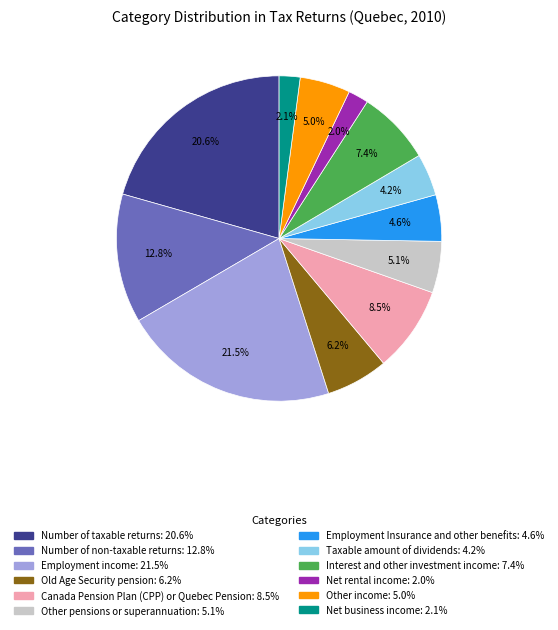

What percentage is NOT represented by Net business income?

97.9%